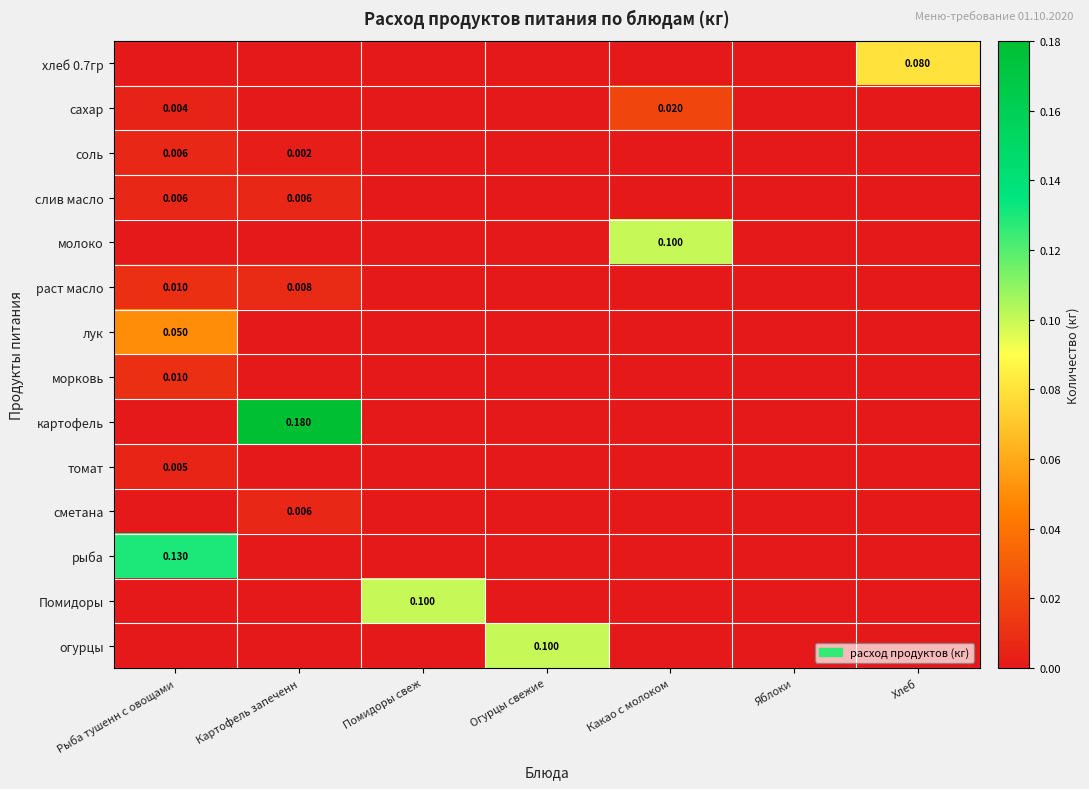

At which category is the sum across all series the highest?

Рыба тушенн с овощами